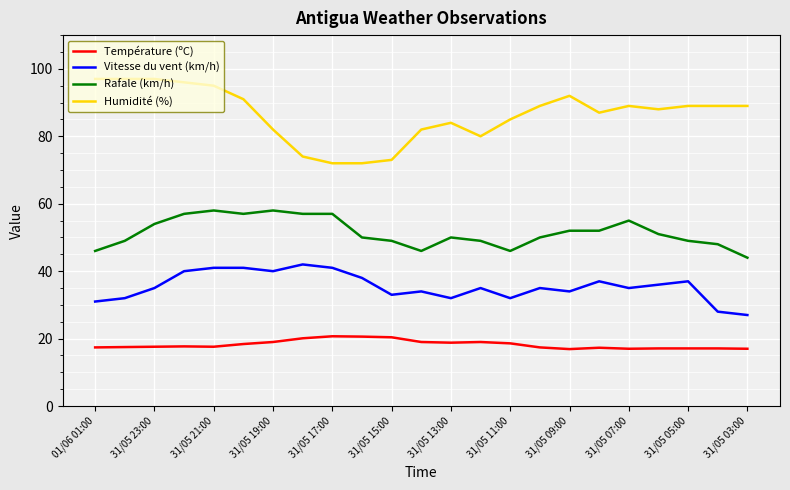

Which series has the widest spread of values?

Humidité (%)